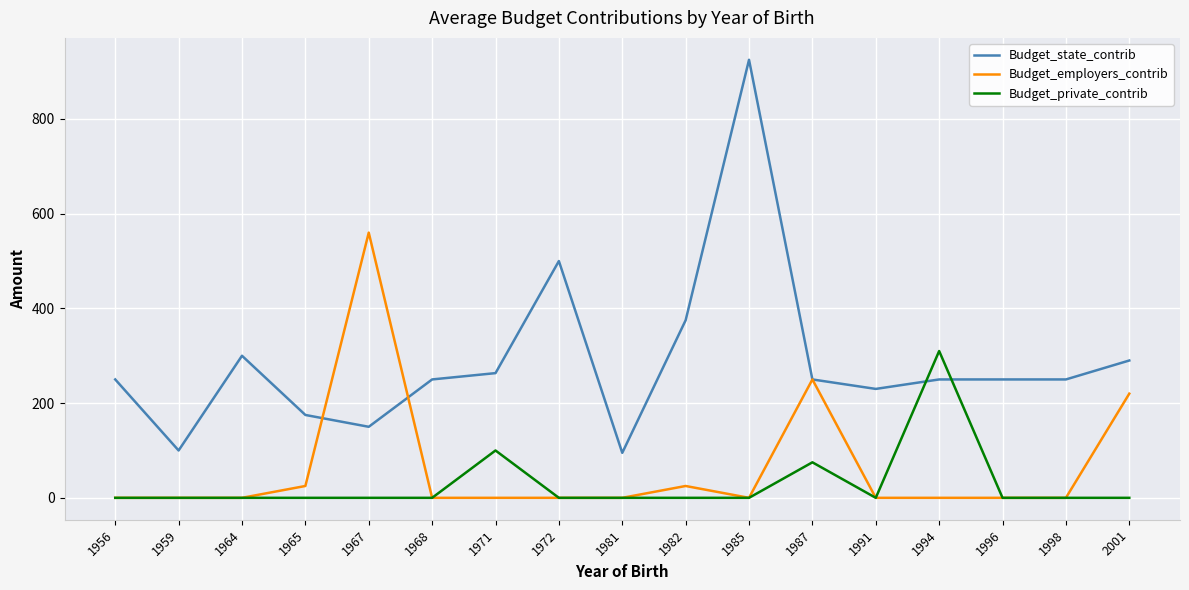

The Budget_employers_contrib series shows 0.0 at 1985. True or false?

True